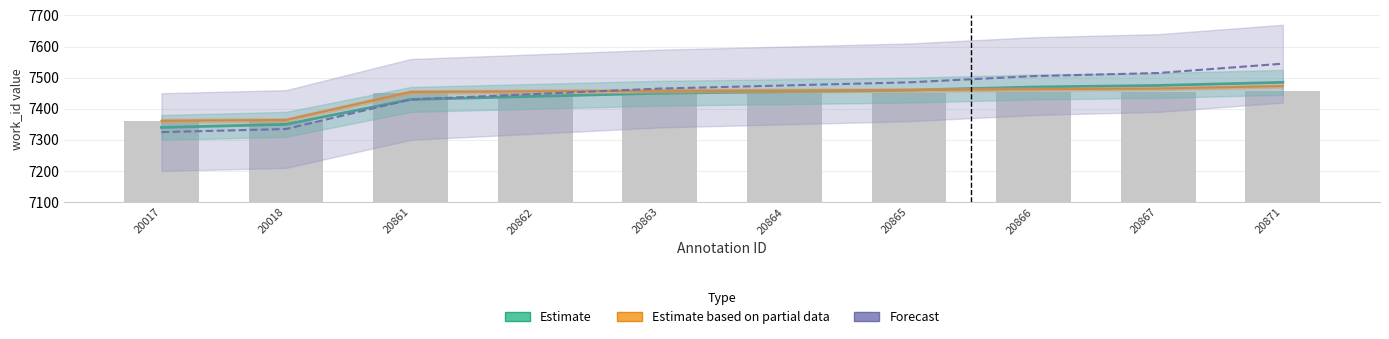

What is the sum of all Forecast values?

74527.5